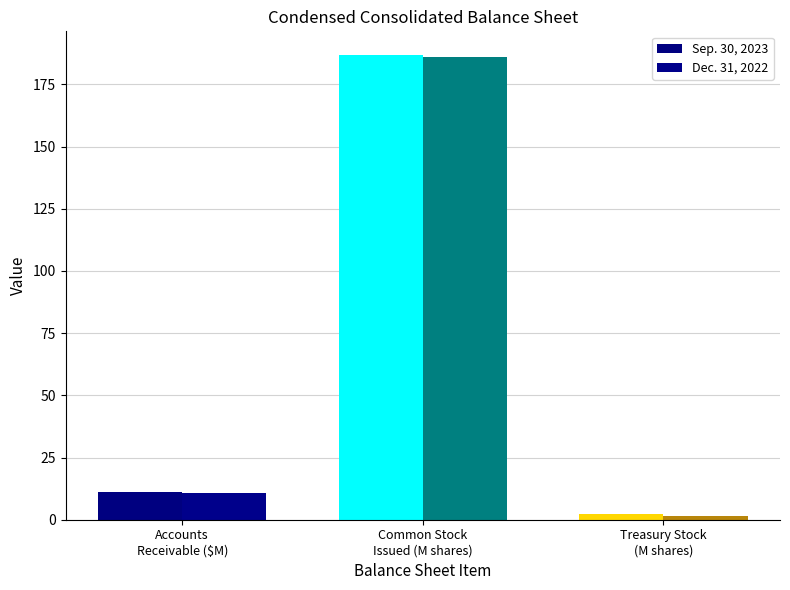

What is the label of the 3rd bar from the right?

Accounts
Receivable ($M)